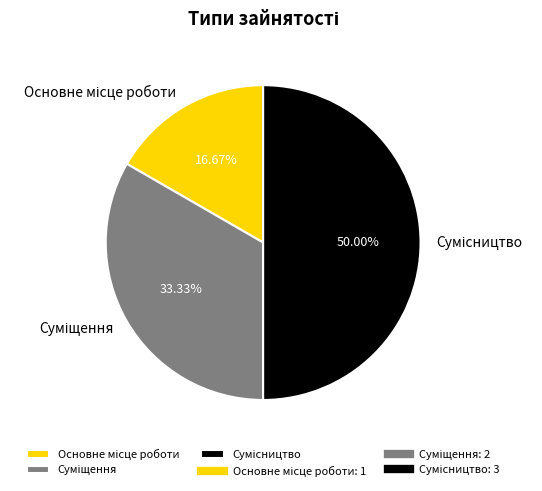

True or false: Сумісництво accounts for 41% of the total.

False